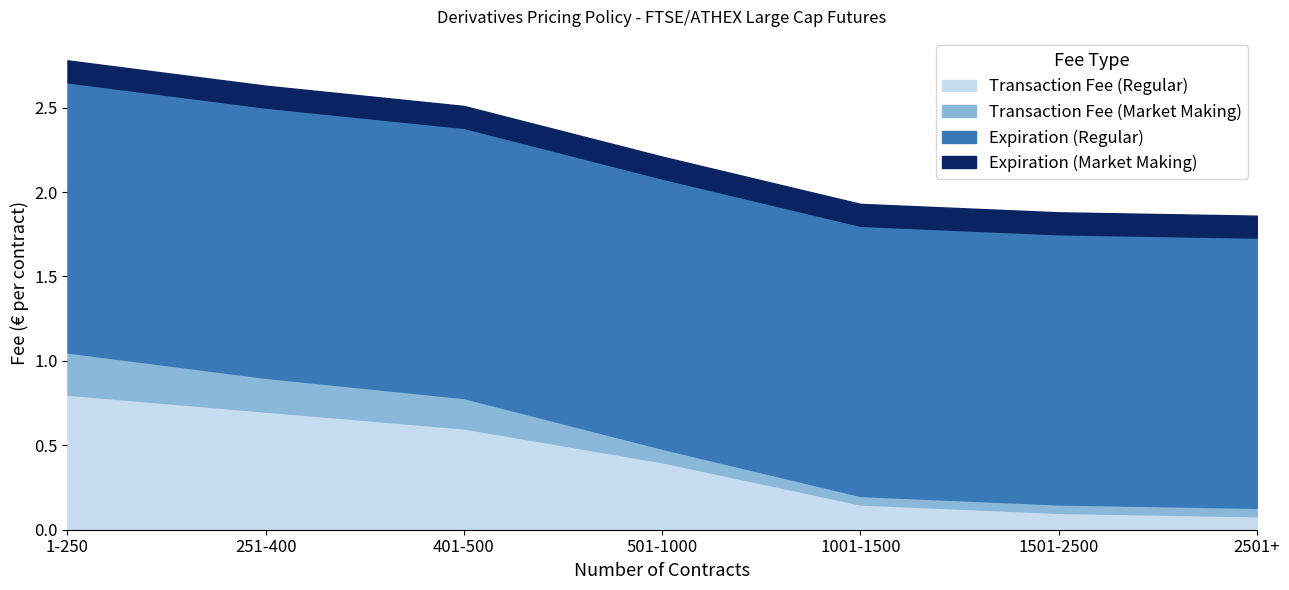

The Expiration (Regular) series shows 2.3 at 501-1000. True or false?

False